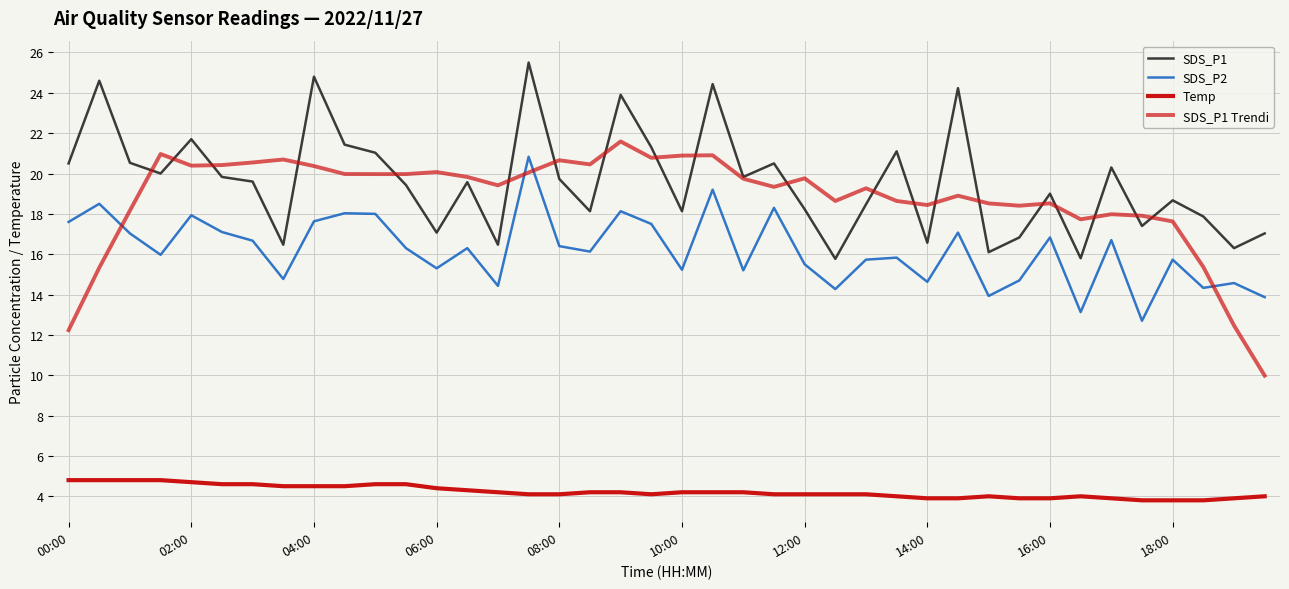

Does the chart have visible grid lines?

Yes